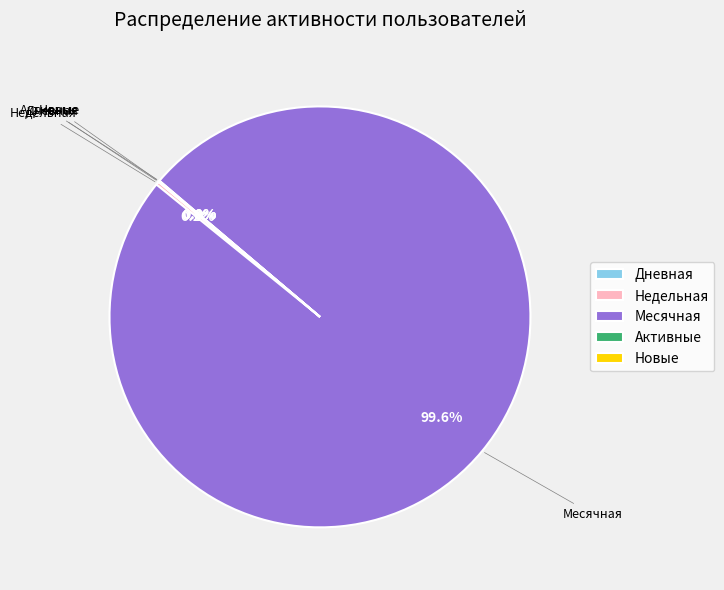

What is the largest slice in the pie chart?

Месячная